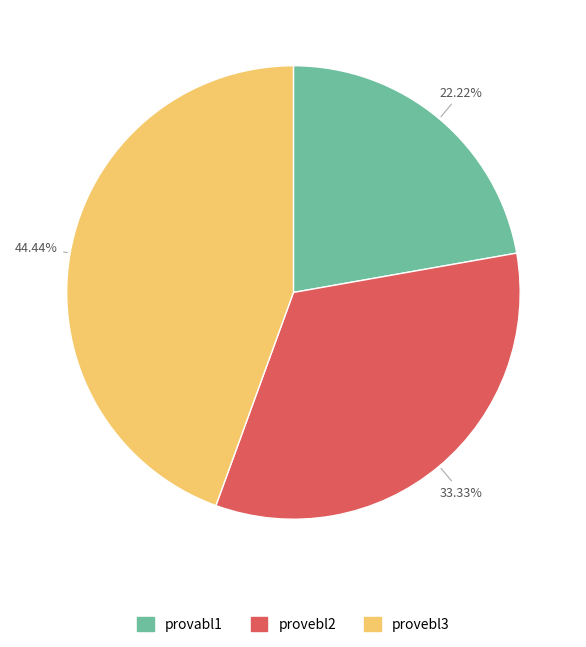

Is it true that provebl3 is 55% of the pie?

False